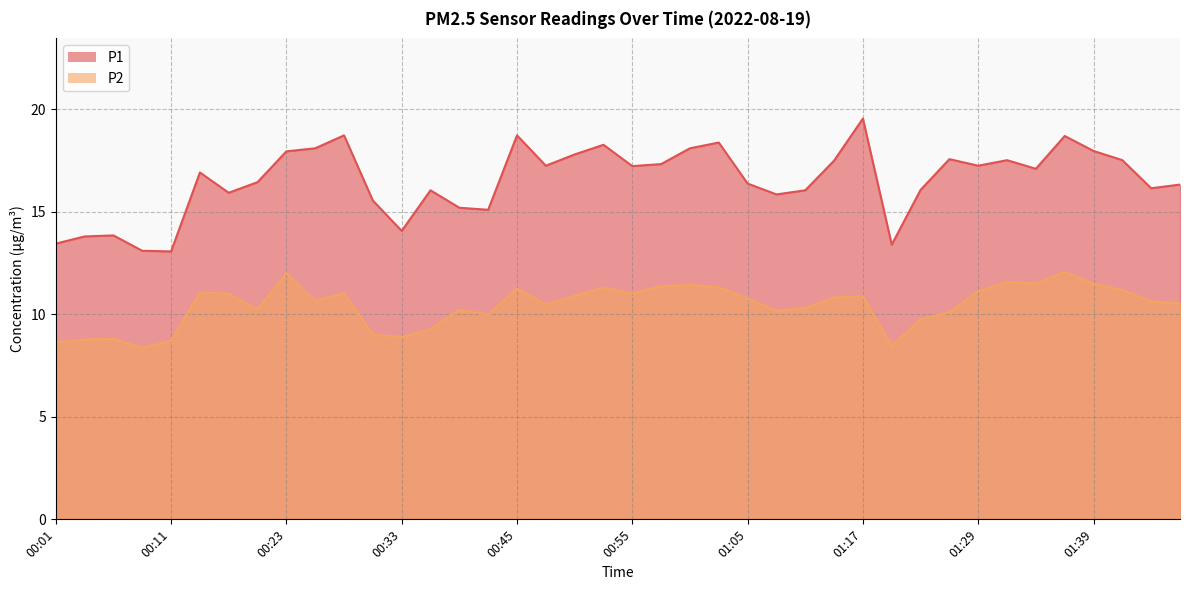

At which category is the sum across all series the highest?

01:37